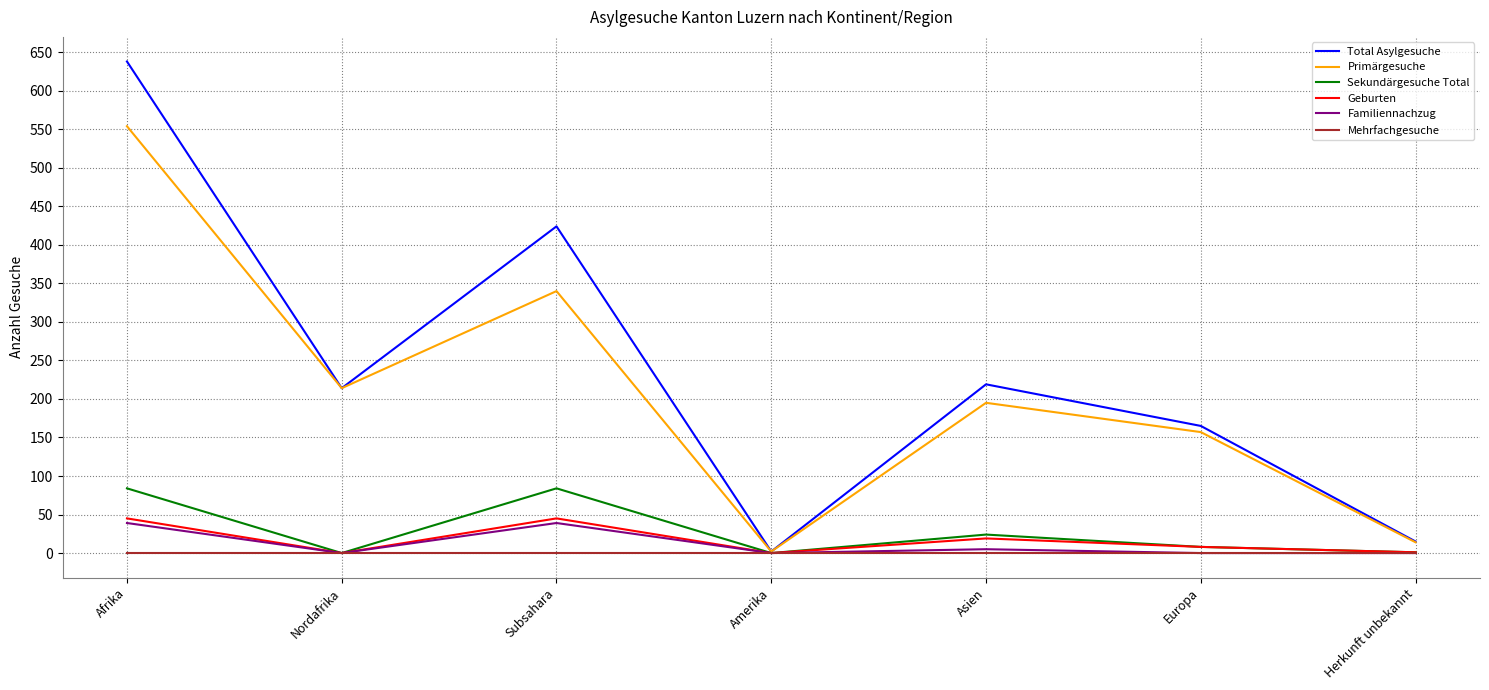

List the series in order of their peak value, highest first.

Total Asylgesuche, Primärgesuche, Sekundärgesuche Total, Geburten, Familiennachzug, Mehrfachgesuche